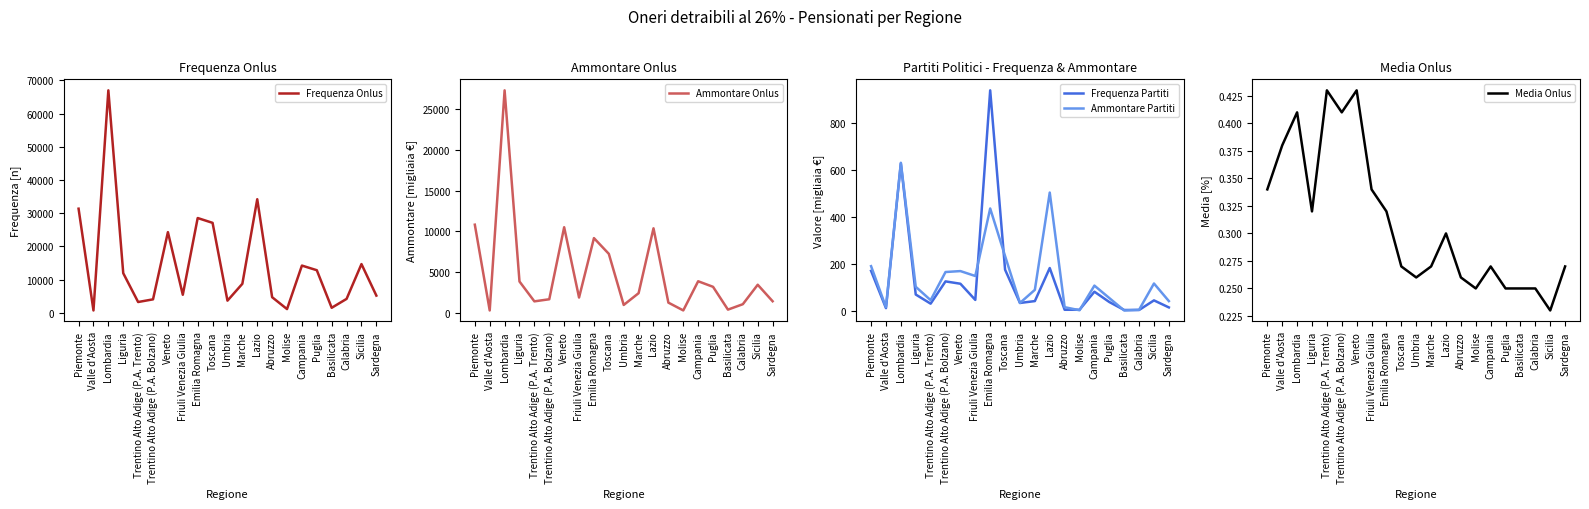

True or false: Frequenza Partiti and Frequenza Onlus intersect in this chart.

False